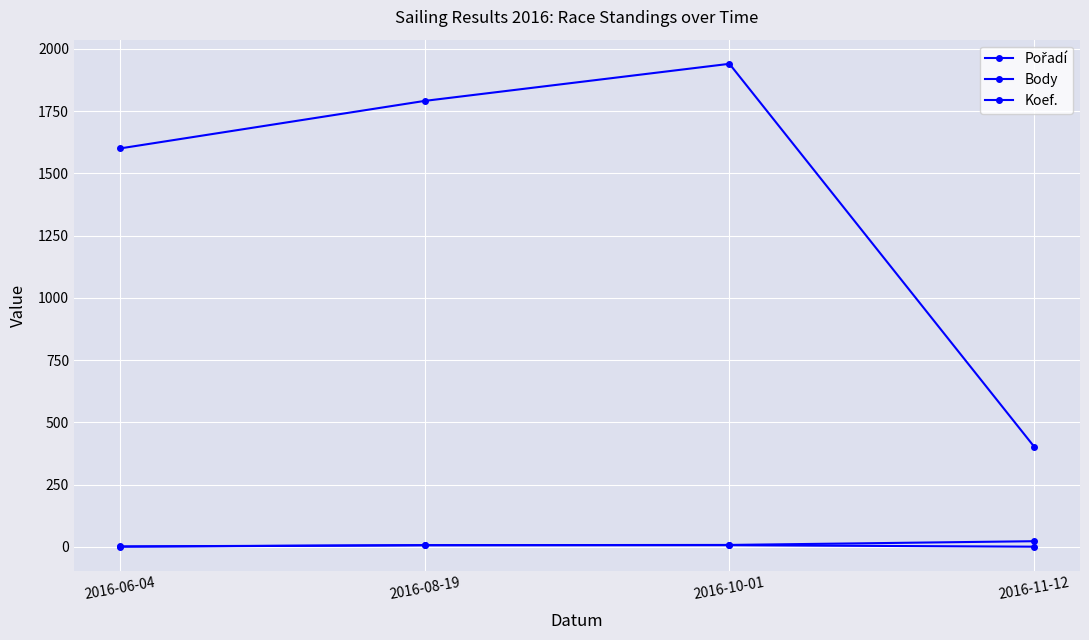

Is this an area chart (filled region under the line)?

No